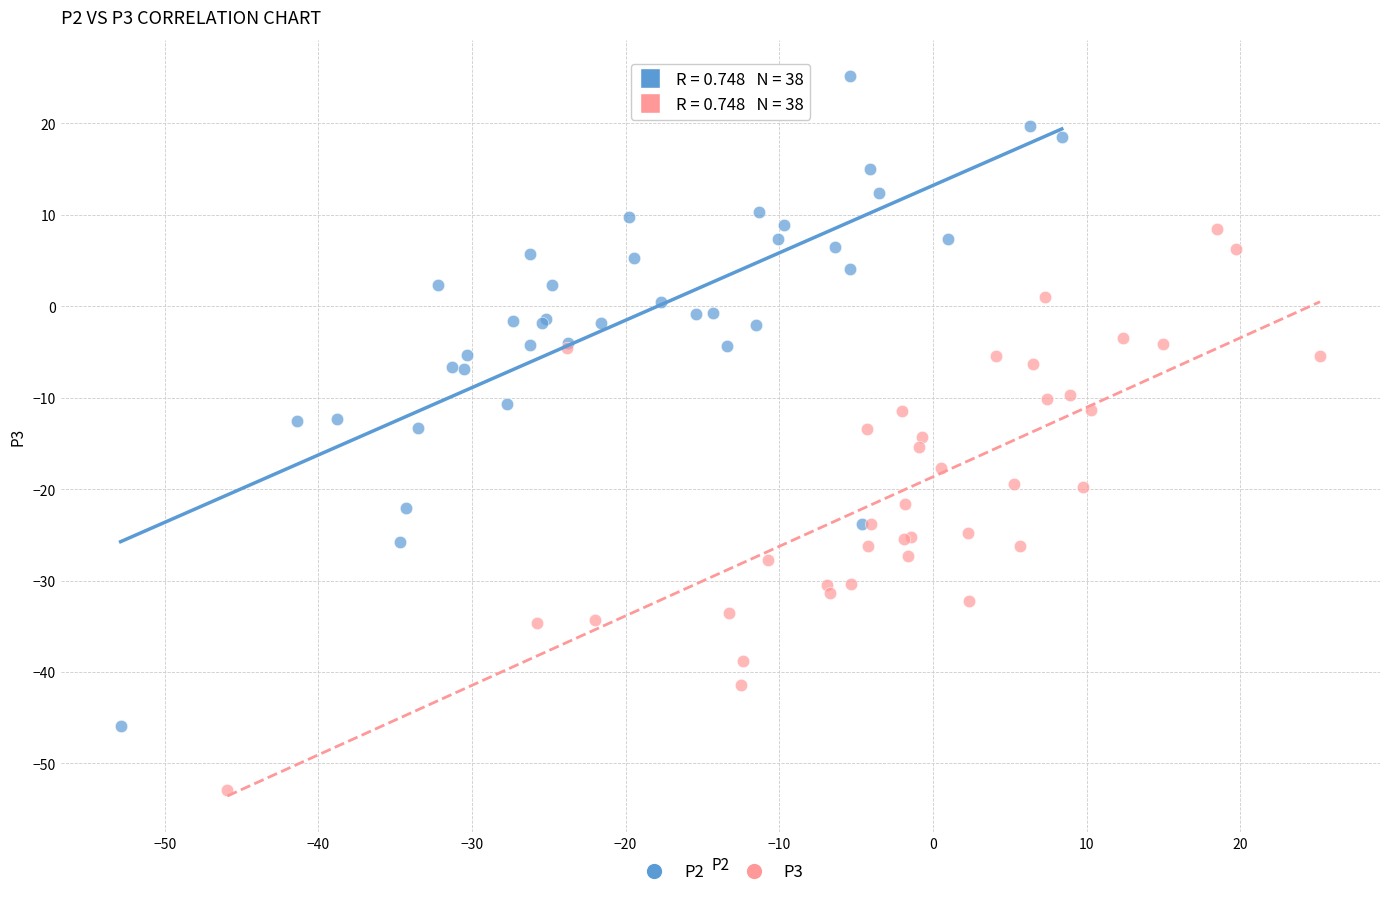

Which series has the widest spread of Y values?

P2